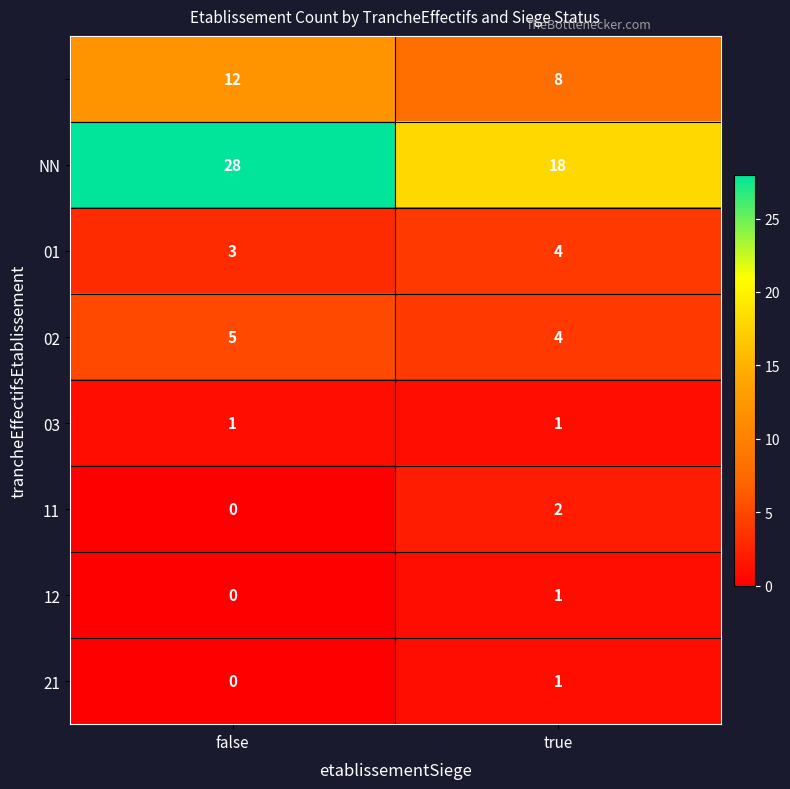

At which category is the sum across all series the highest?

false